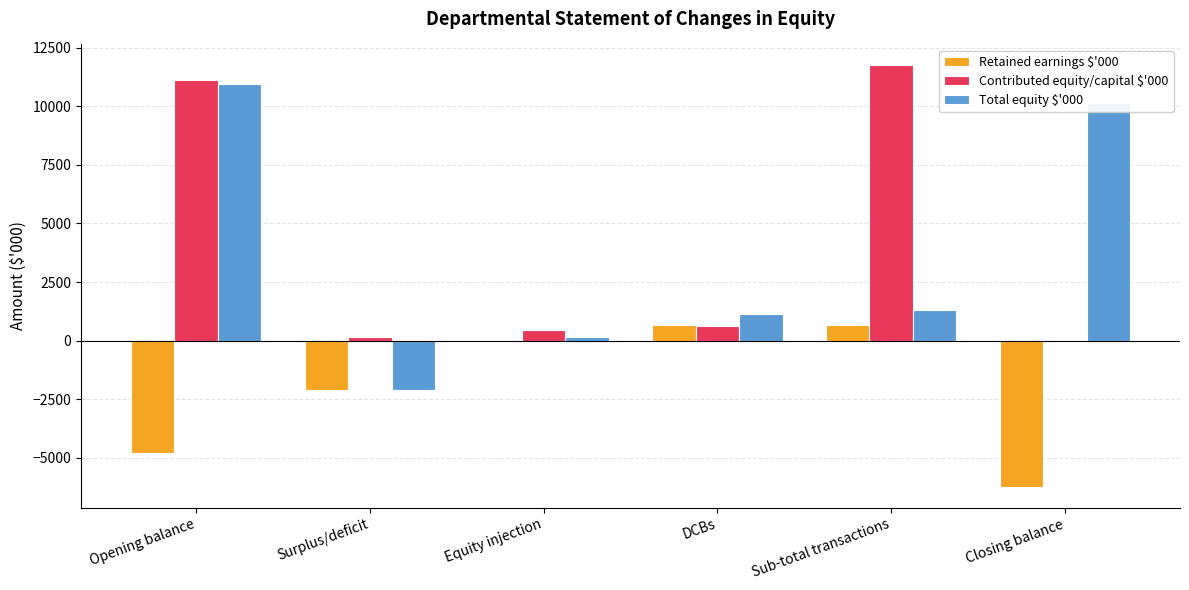

How many data points does each series have?

6